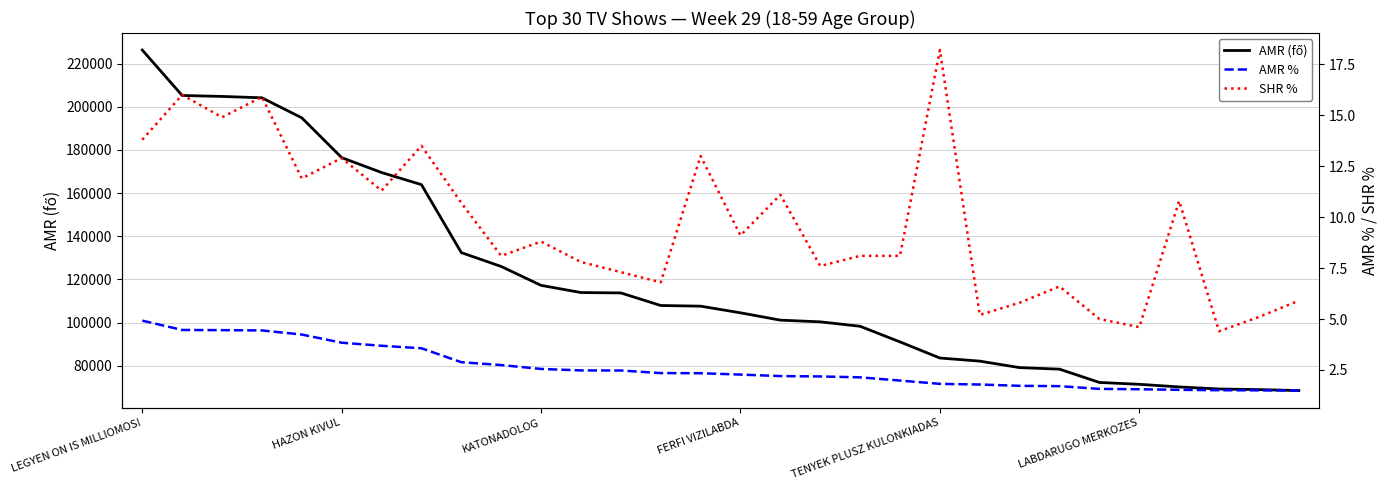

Rank the series at 7 from lowest to highest value.

AMR %, SHR %, AMR (fő)